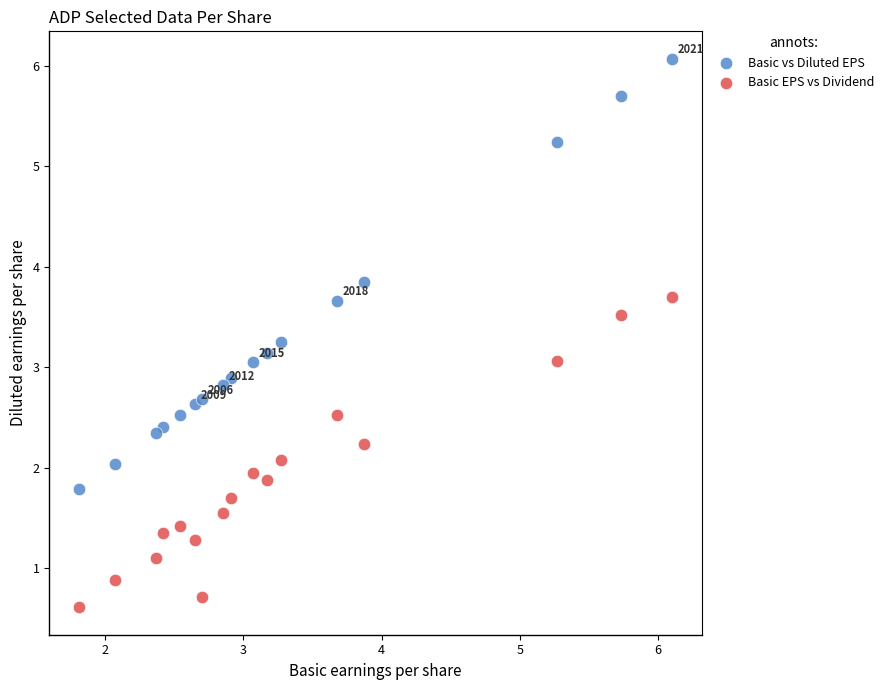

Which series contains the highest Y value?

Basic vs Diluted EPS